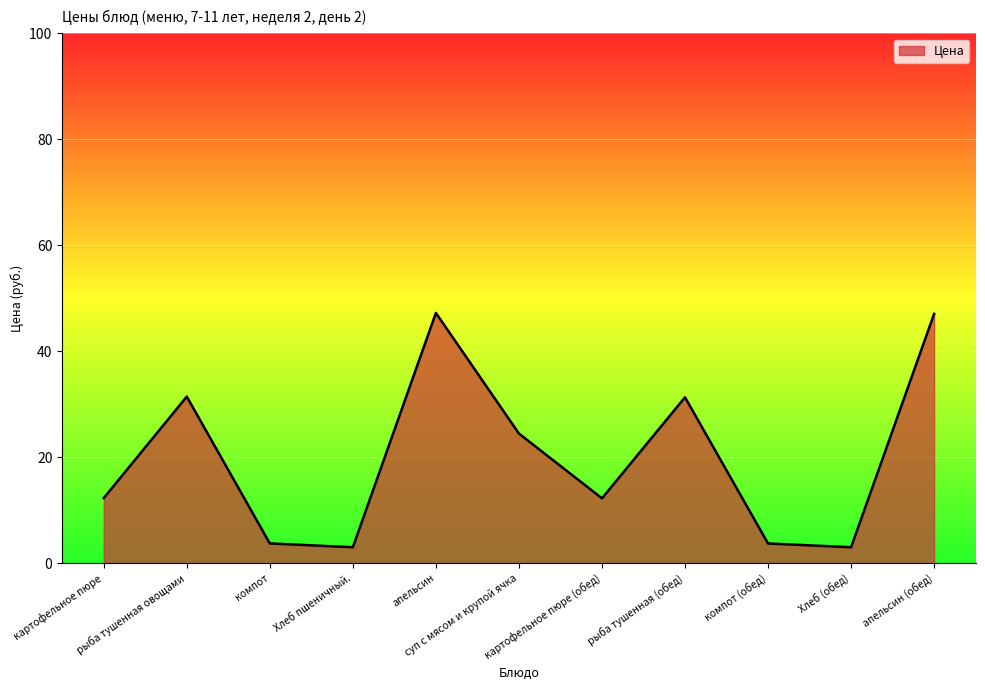

What is the sum of all values?

219.4